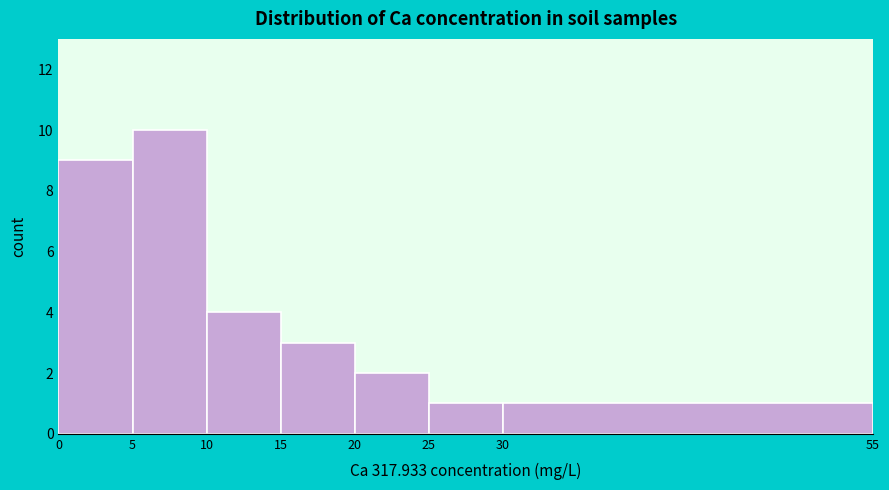

Reading left to right, transcribe this chart: for each bar, give the range it covers on the x-axis and its height. The values are not printed on the chart, so give them approximately, as read against the axis.

0 to 5: 9
5 to 10: 10
10 to 15: 4
15 to 20: 3
20 to 25: 2
25 to 30: 1
30 to 55: 1